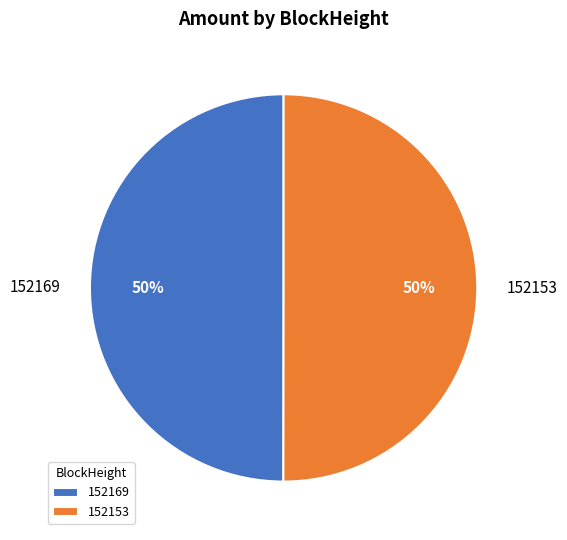

Count the number of slices in the pie.

2